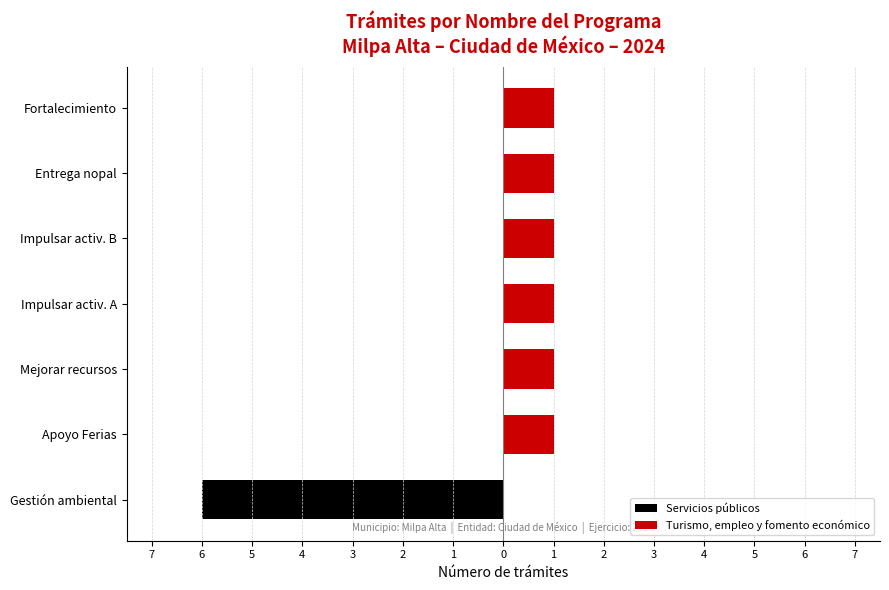

How many groups of bars are there?

7